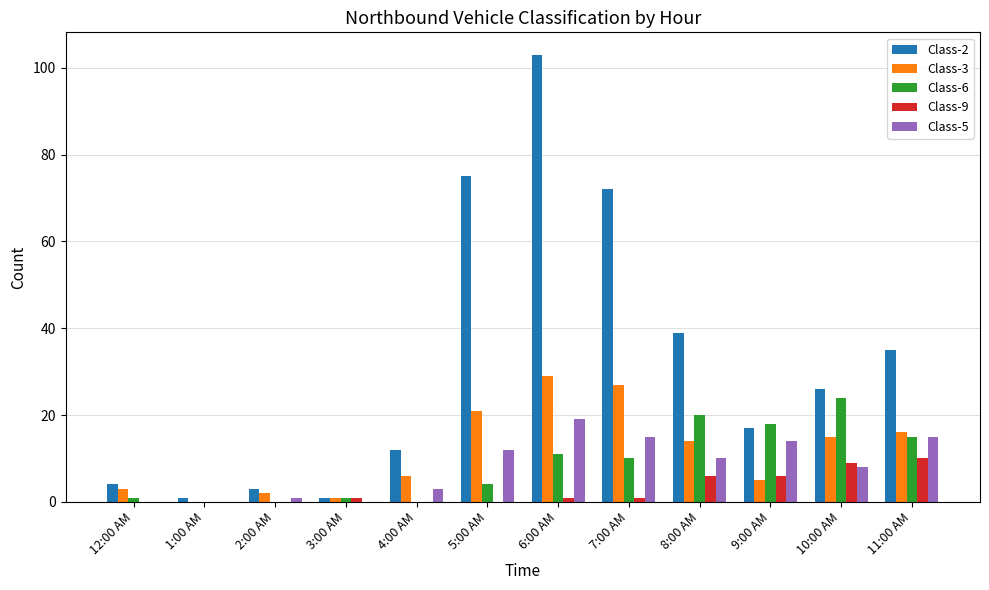

What is the sum of all Class-3 values?

139